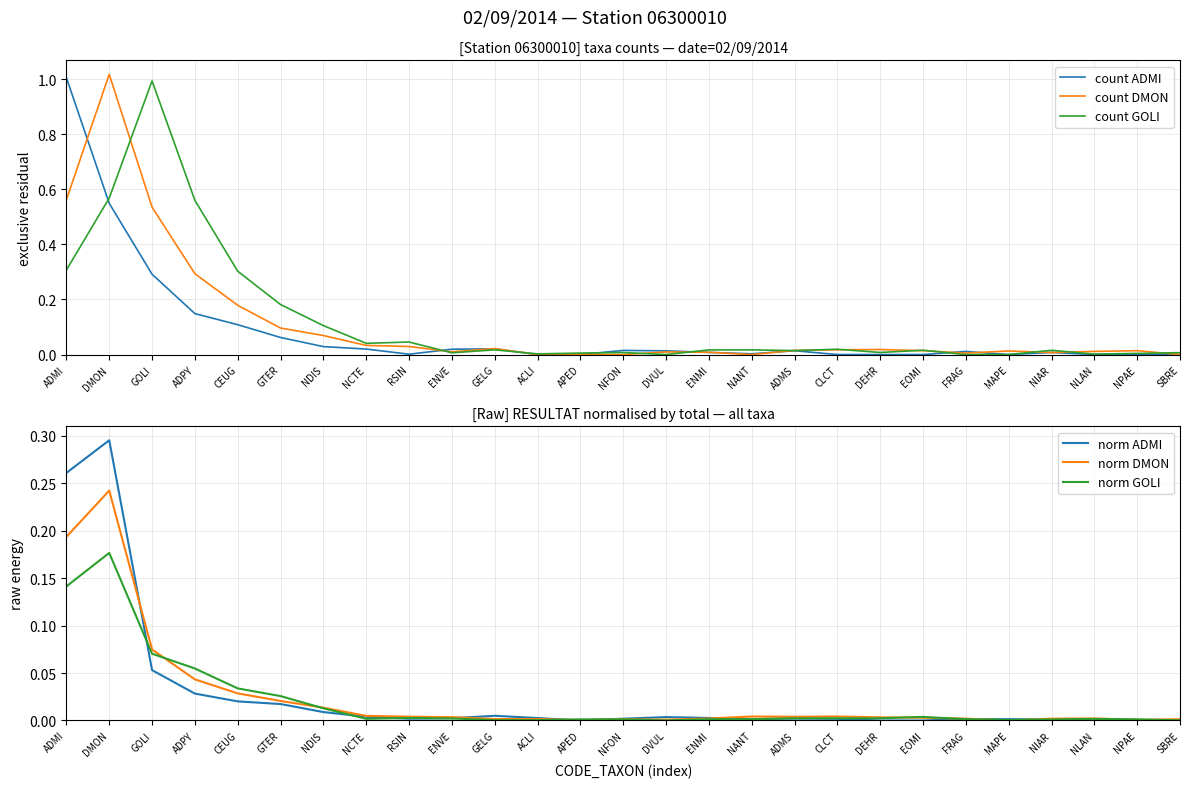

What is the label of the 8th point from the left?

NCTE